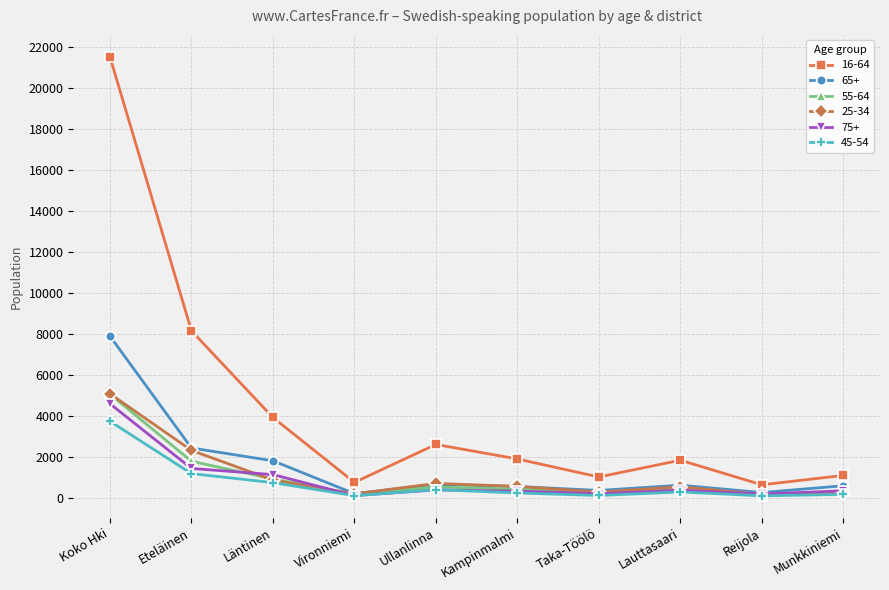

True or false: 55-64 and 16-64 cross at least once.

False